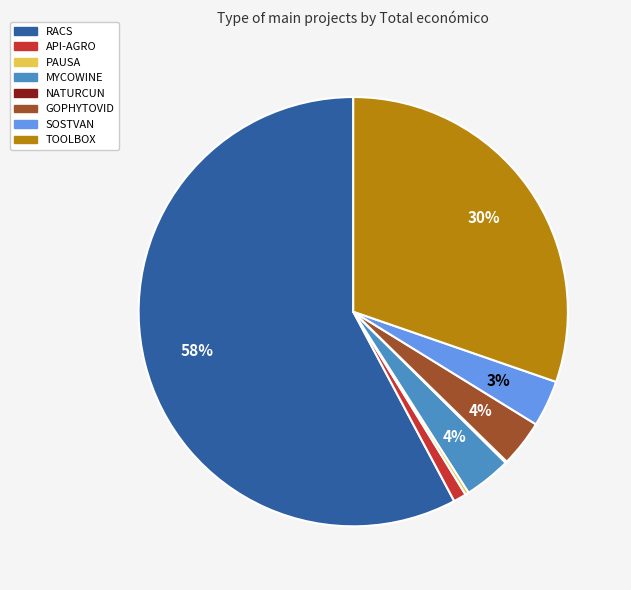

What is the largest slice in the pie chart?

RACS